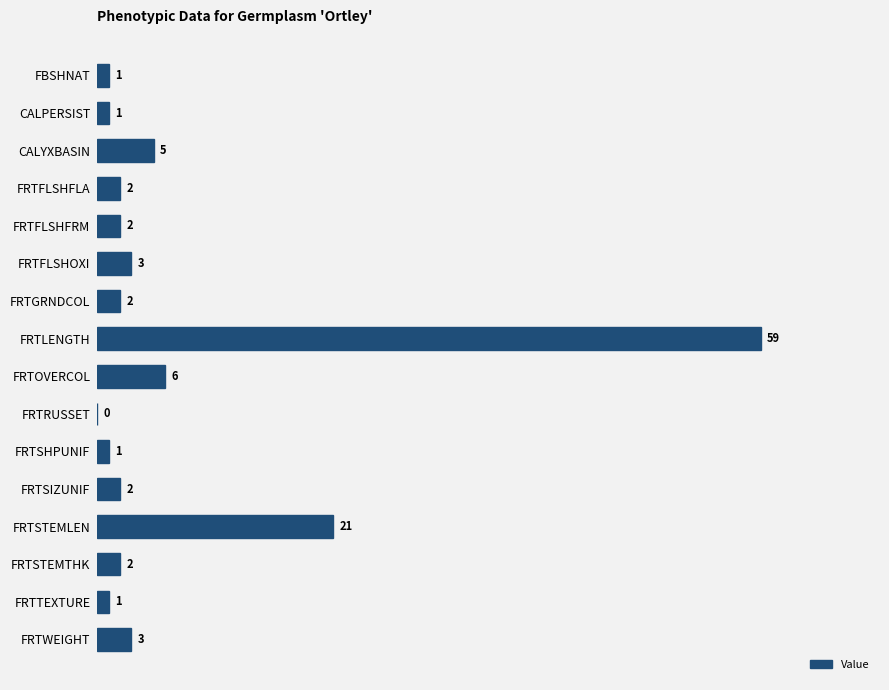

Is it true that the value at FRTSIZUNIF is 2?

True